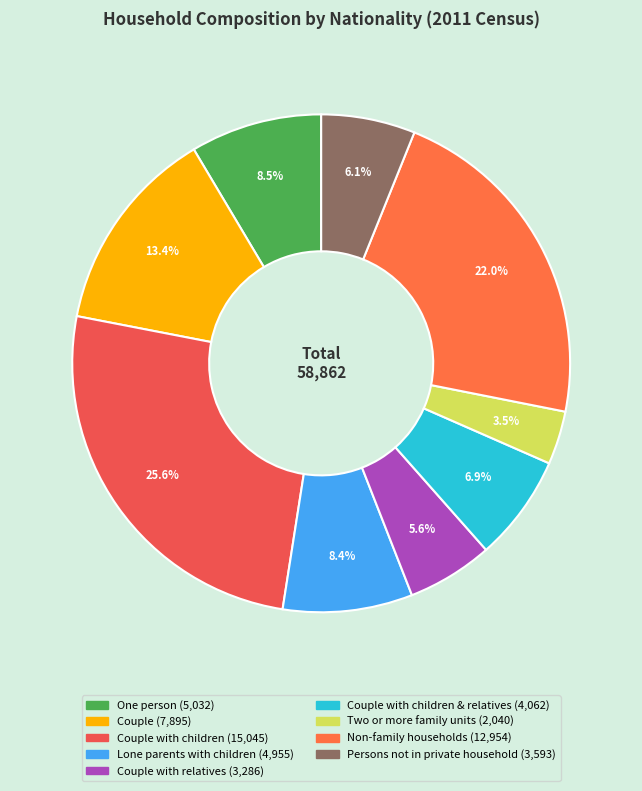

How many slices are in this pie chart?

9